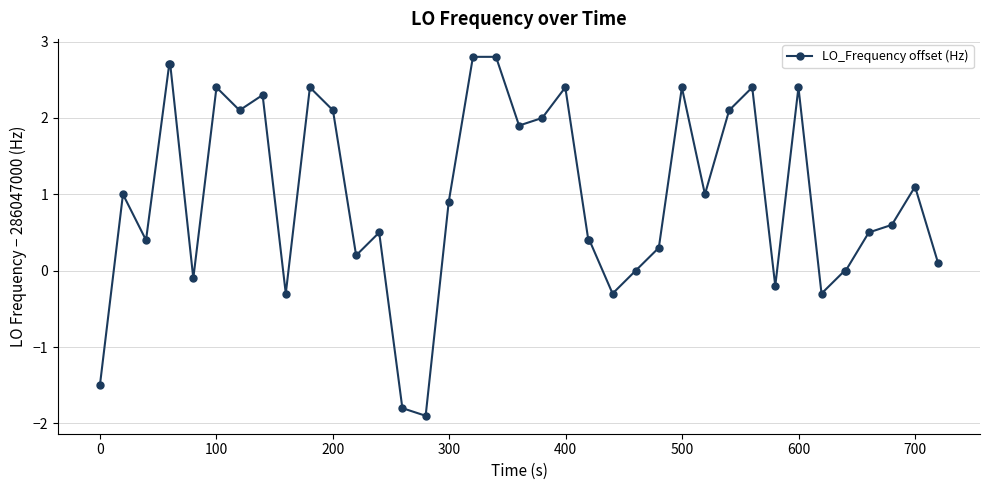

What is the greatest value displayed?

2.8